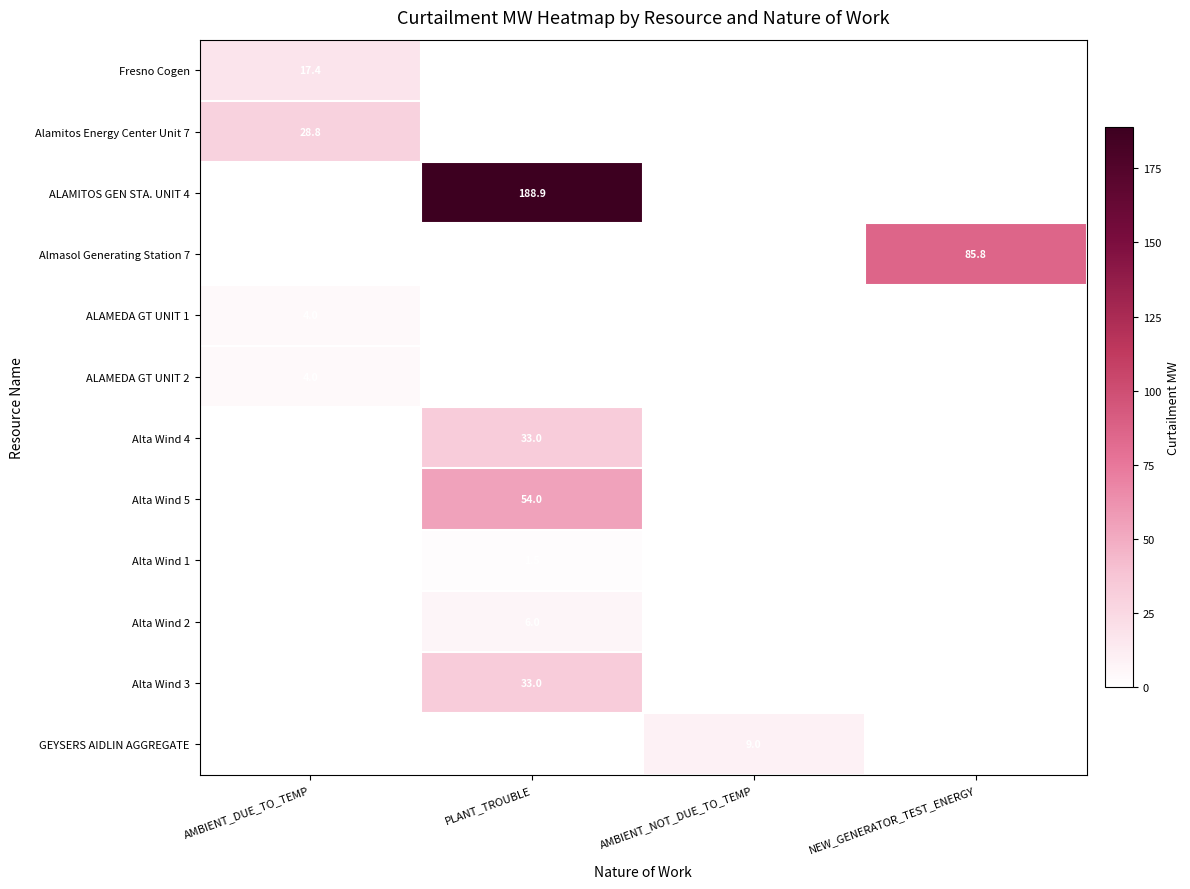

How many distinct data groups are displayed?

12